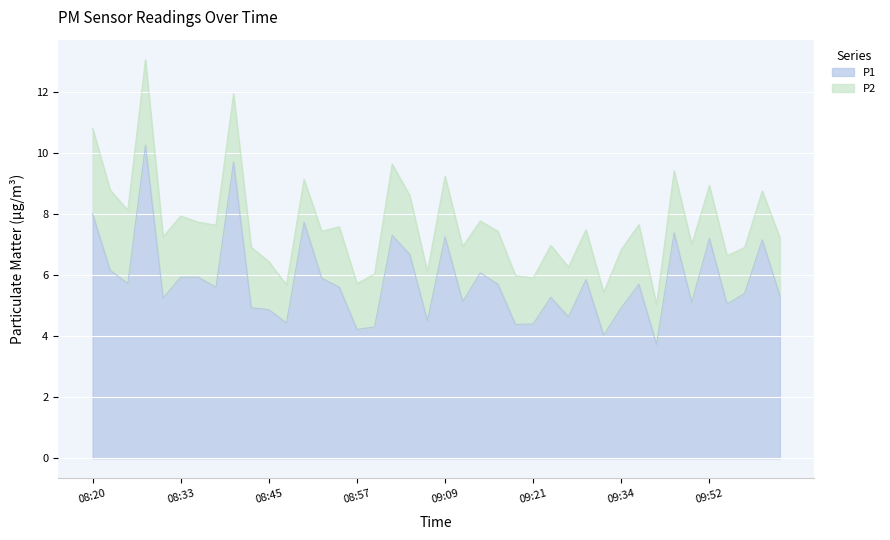

What is the greatest value displayed?

10.2